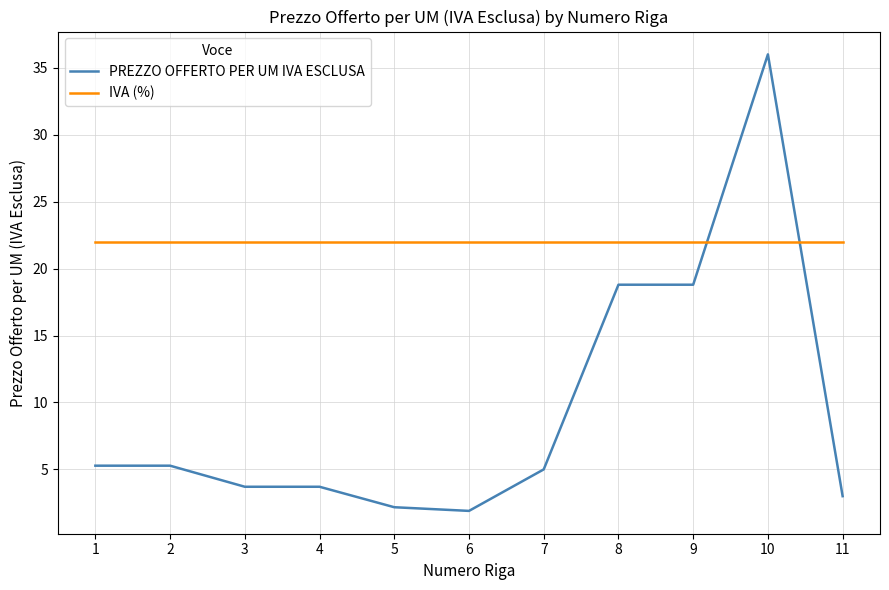

Rank the series at 7 from lowest to highest value.

PREZZO OFFERTO PER UM IVA ESCLUSA, IVA (%)